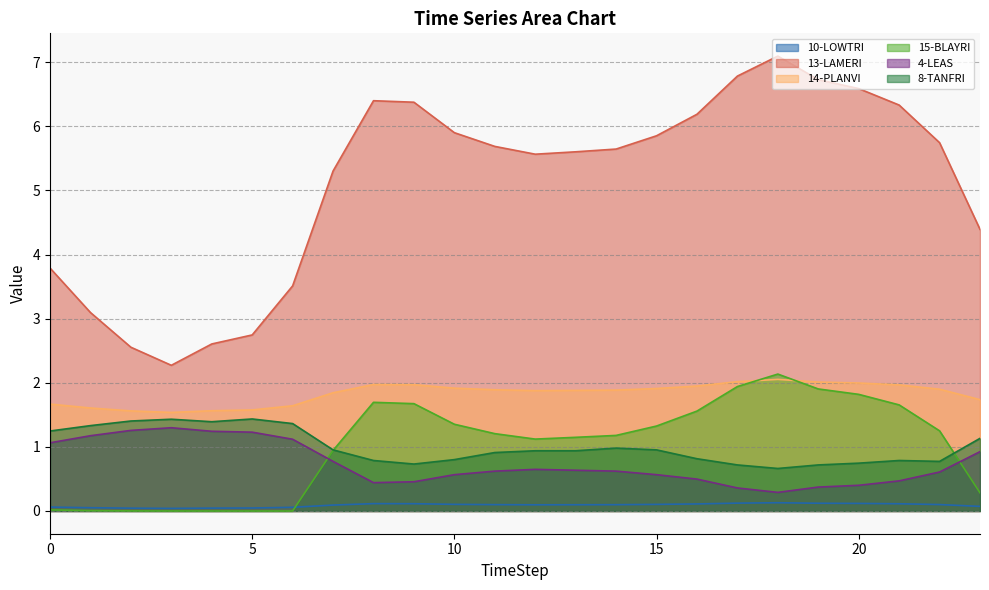

True or false: 15-BLAYRI and 13-LAMERI intersect in this chart.

False